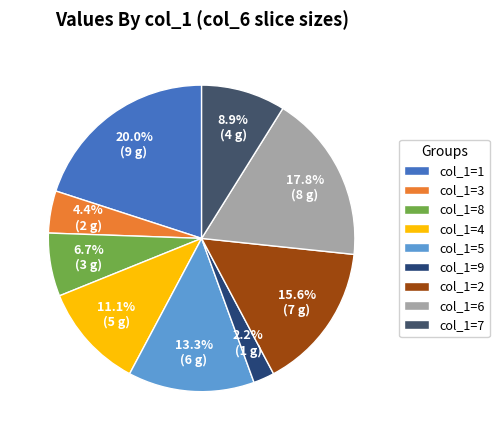

Is there any slice that represents more than half of the pie?

No